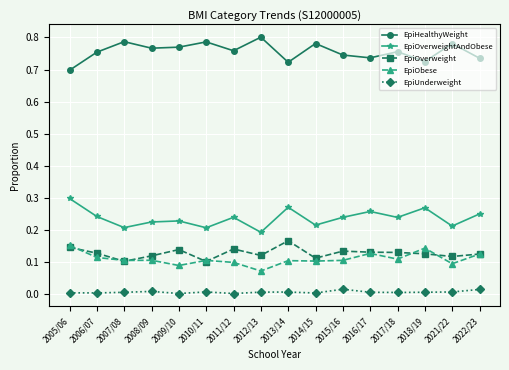

True or false: EpiOverweightAndObese and EpiOverweight cross at least once.

False